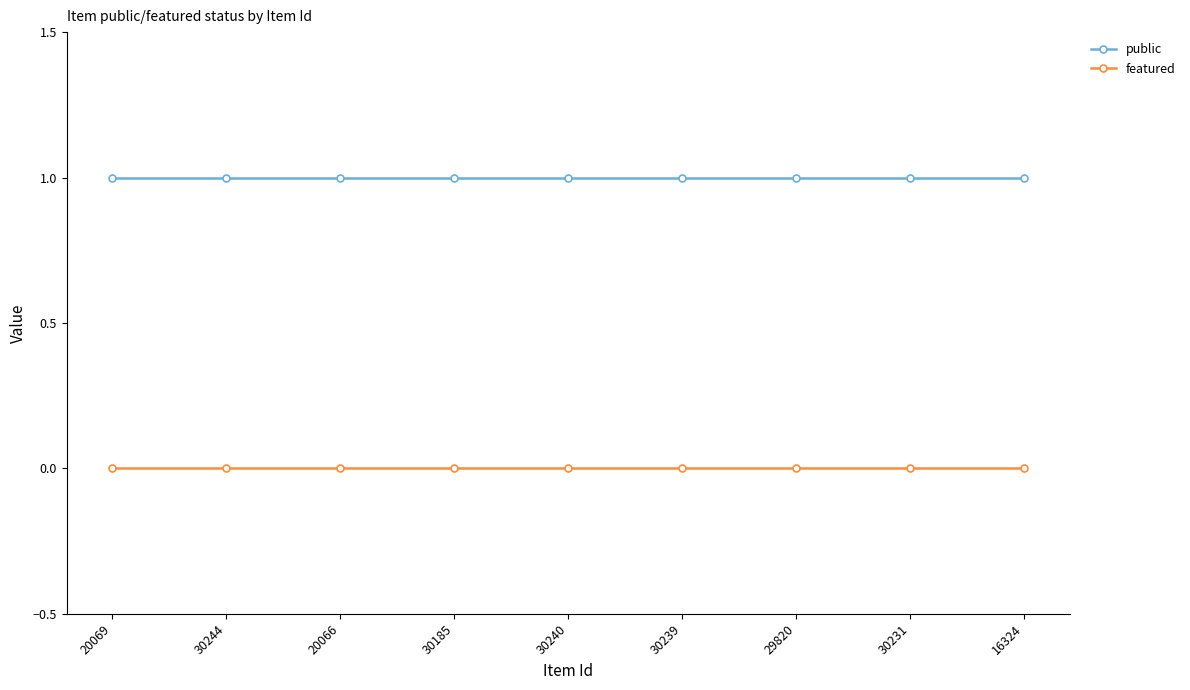

Which series has the largest total across all categories?

public